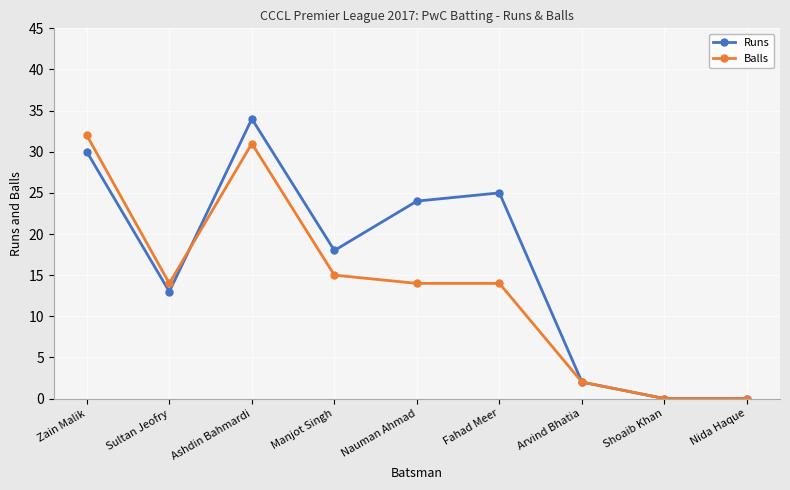

How many distinct data groups are displayed?

2